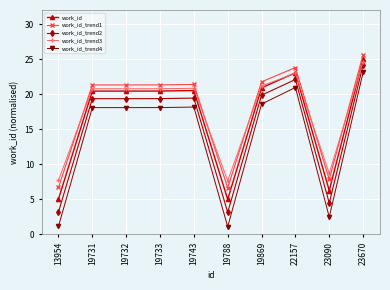

What is the highest value of the work_id_trend2 series?

24.2